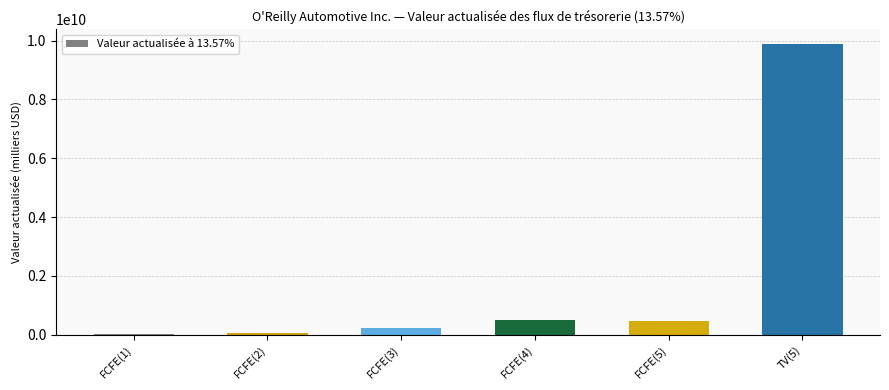

What is the change in value from FCFE(3) to TV(5)?

+9666539168